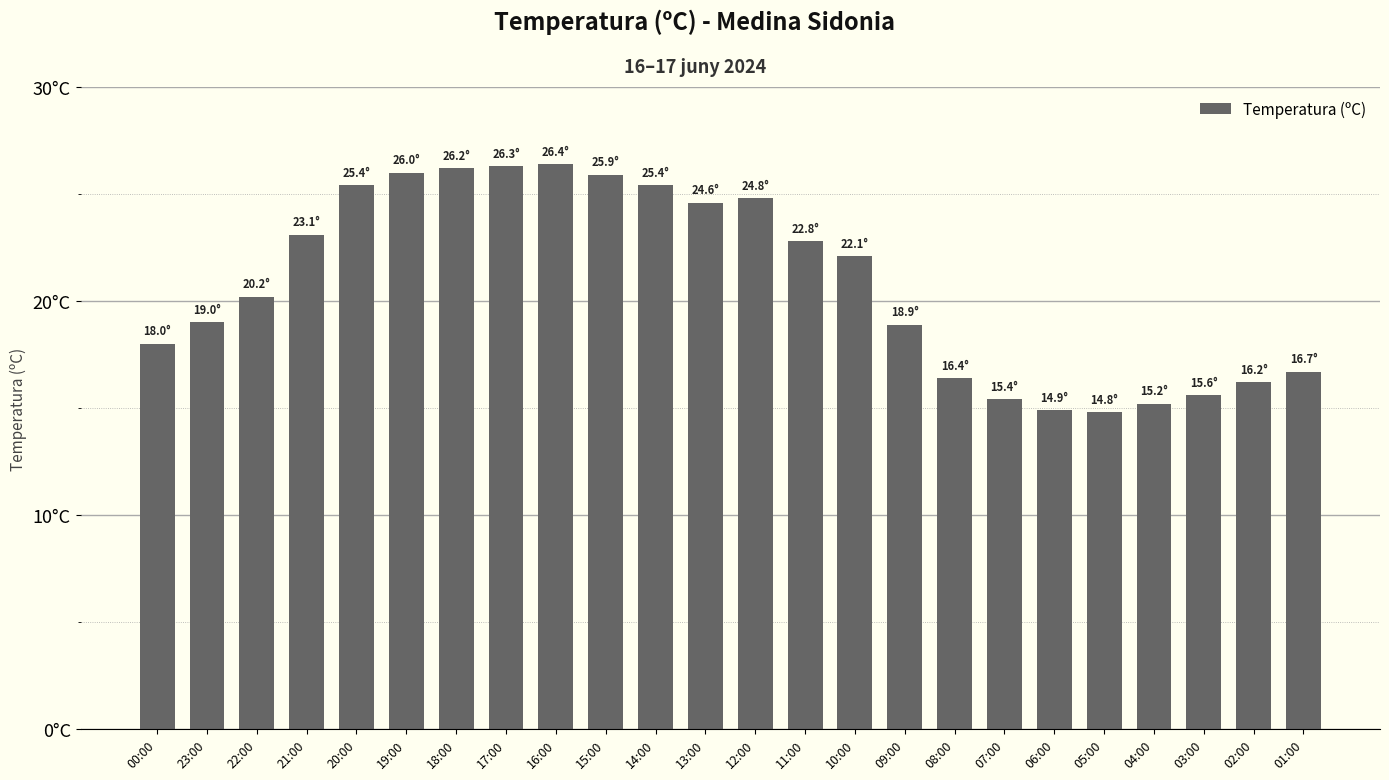

Rank the categories by value from highest to lowest.

16:00, 17:00, 18:00, 19:00, 15:00, 20:00, 14:00, 12:00, 13:00, 21:00, 11:00, 10:00, 22:00, 23:00, 09:00, 00:00, 01:00, 08:00, 02:00, 03:00, 07:00, 04:00, 06:00, 05:00